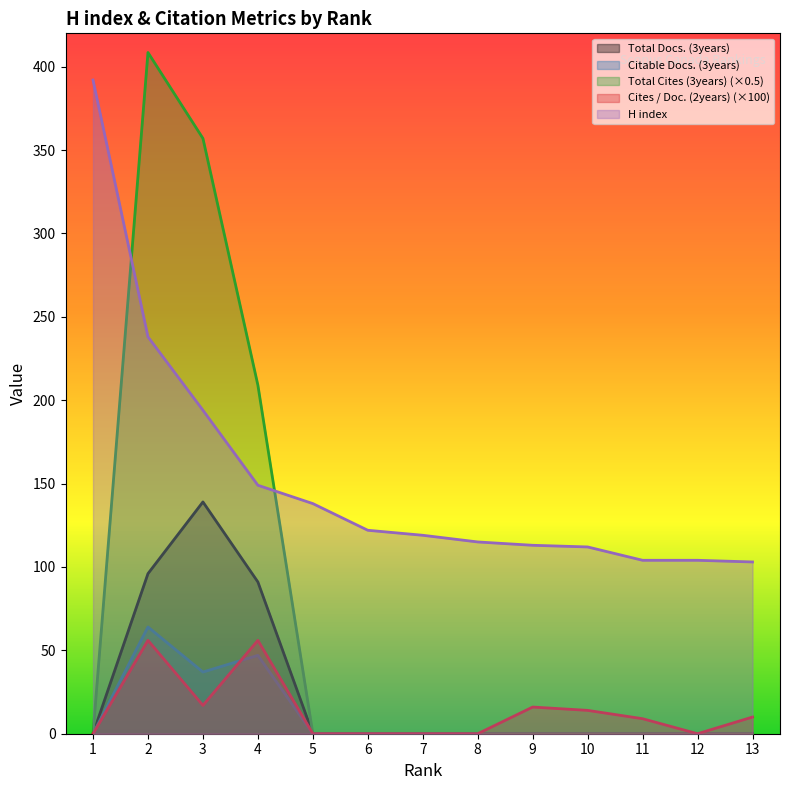

True or false: Citable Docs. (3years) and Total Cites (3years) cross at least once.

False